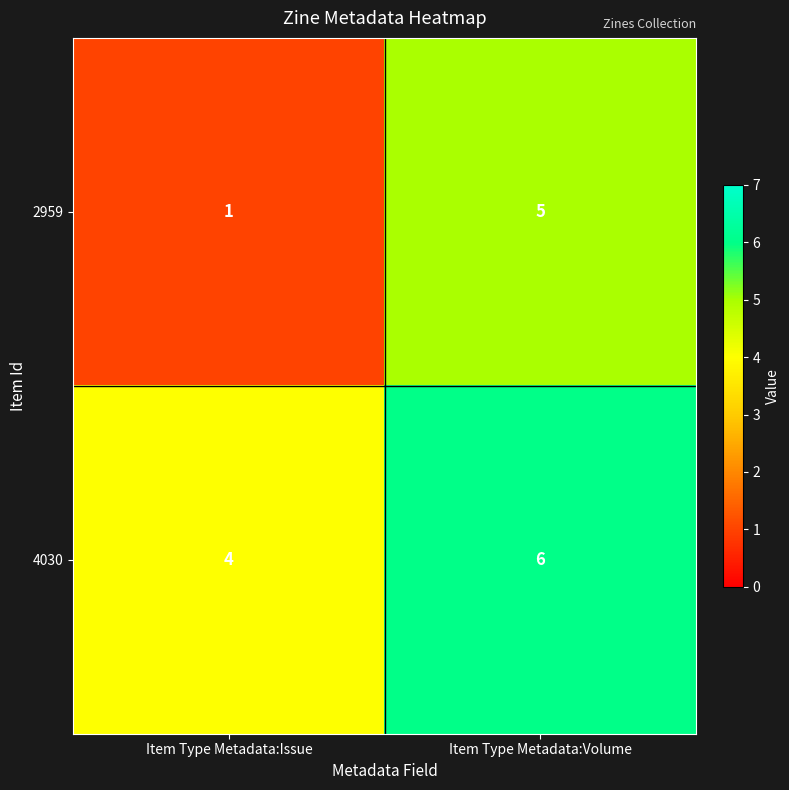

What is the smallest value displayed?

1